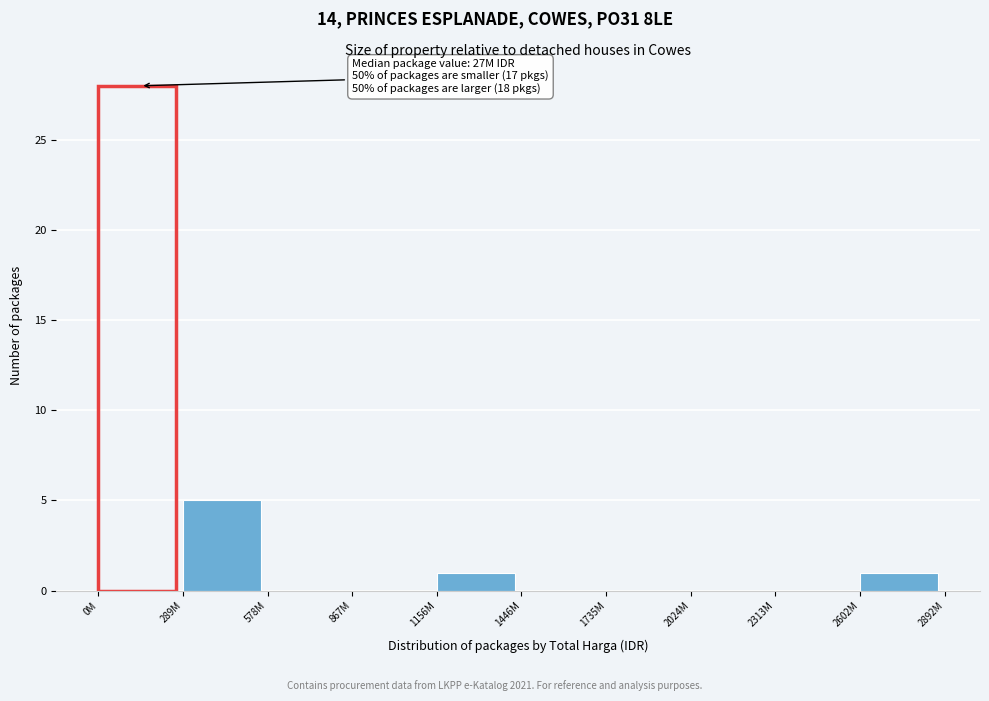

Reading right to left, what are all the values shown in this chart?

2602M=1	2313M=0	2024M=0	1735M=0	1446M=0	1156M=1	867M=0	578M=0	289M=5	0M=28